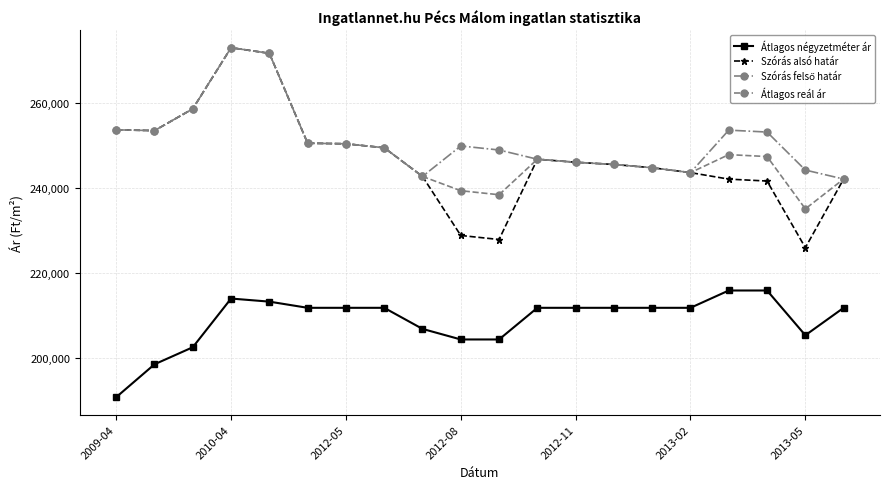

How many values in the Szórás alsó határ series are below 246011?

10